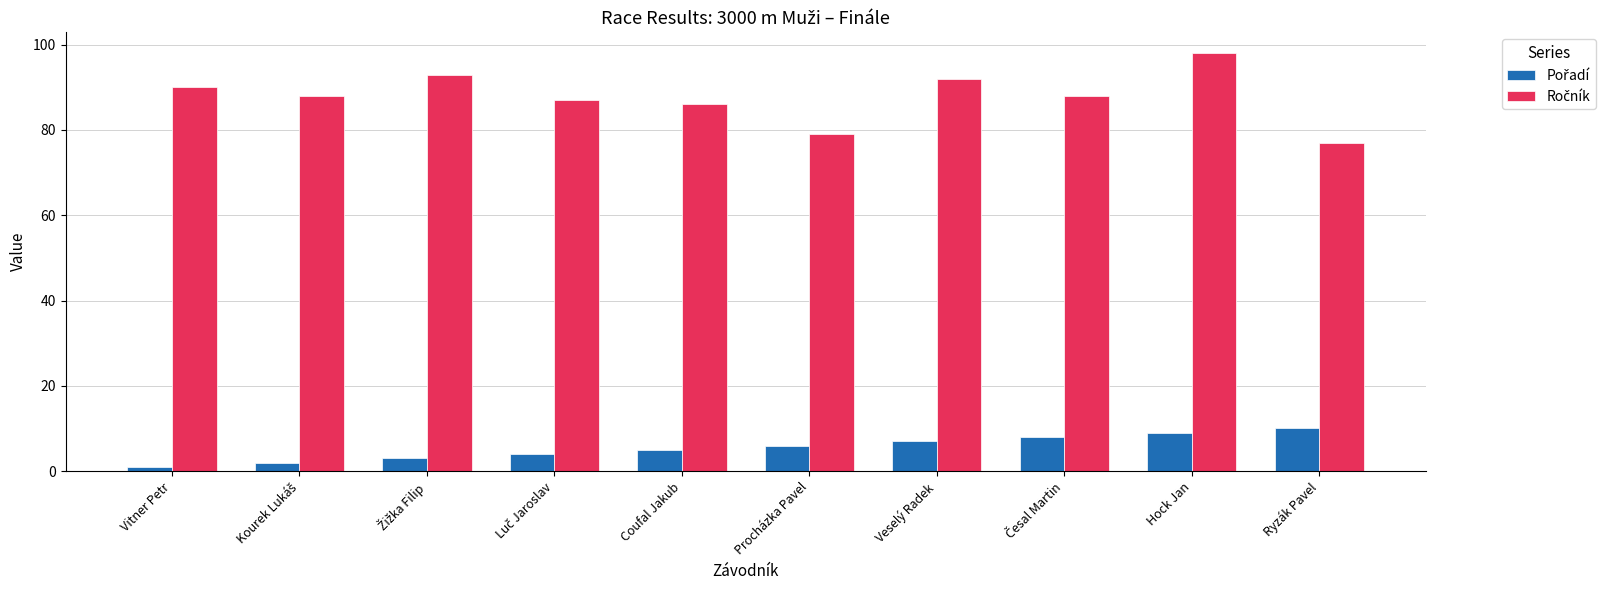

What is the total value across all series at Hock Jan?

107